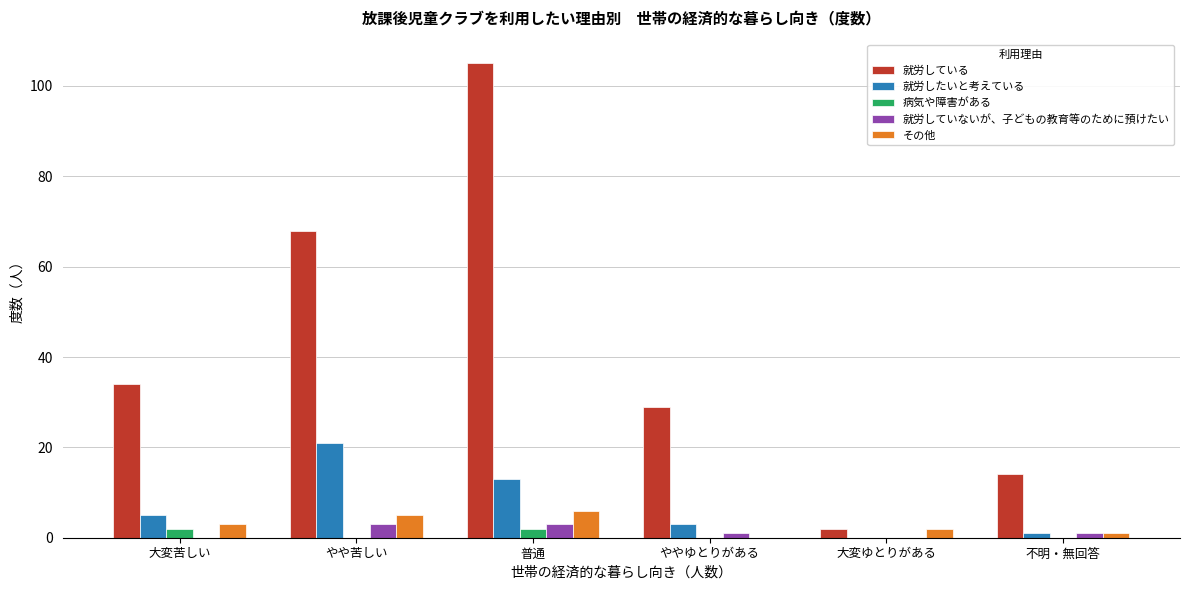

Reading left to right, what are all the values shown in this chart?

就労している: 大変苦しい=34	やや苦しい=68	普通=105	ややゆとりがある=29	大変ゆとりがある=2	不明・無回答=14
就労したいと考えている: 大変苦しい=5	やや苦しい=21	普通=13	ややゆとりがある=3	大変ゆとりがある=0	不明・無回答=1
病気や障害がある: 大変苦しい=2	やや苦しい=0	普通=2	ややゆとりがある=0	大変ゆとりがある=0	不明・無回答=0
就労していないが、子どもの教育等のために預けたい: 大変苦しい=0	やや苦しい=3	普通=3	ややゆとりがある=1	大変ゆとりがある=0	不明・無回答=1
その他: 大変苦しい=3	やや苦しい=5	普通=6	ややゆとりがある=0	大変ゆとりがある=2	不明・無回答=1